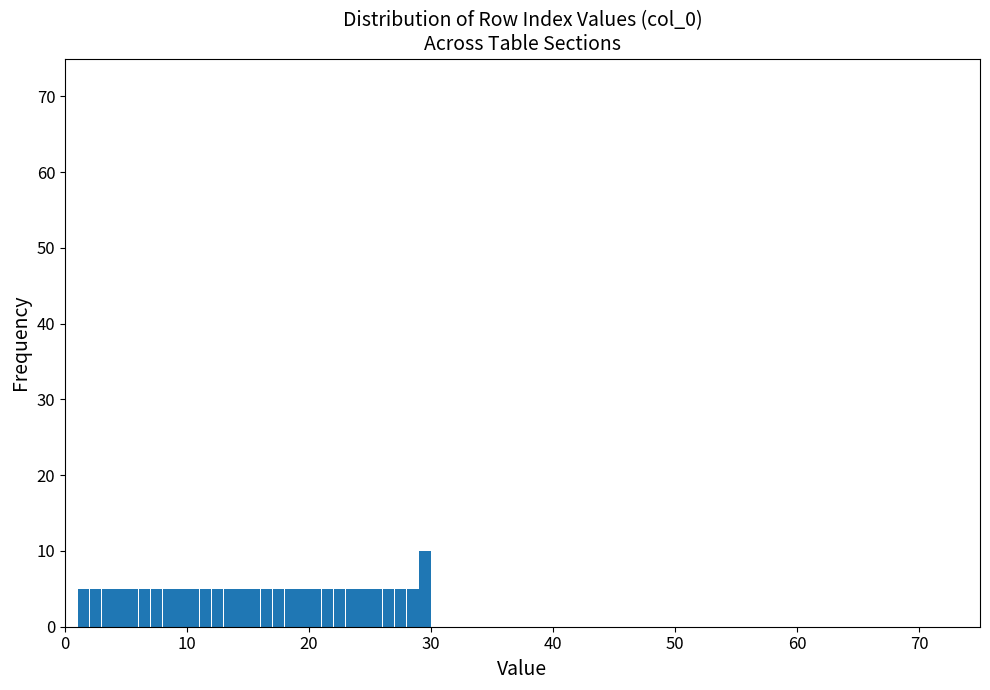

Around what value on the x-axis is the tallest bar? Give the approximate position of its centre, as read against the axis.

30